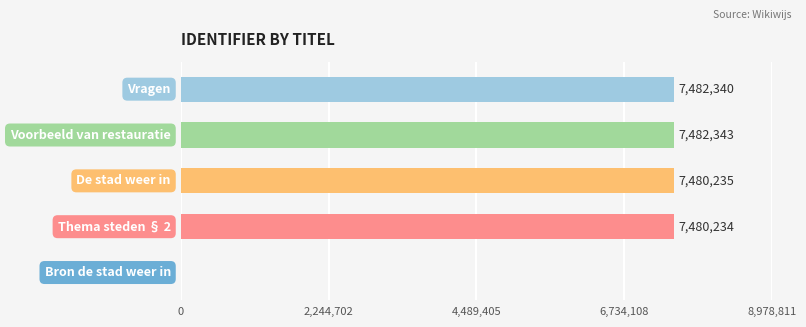

What is the sum of all values?

29925152